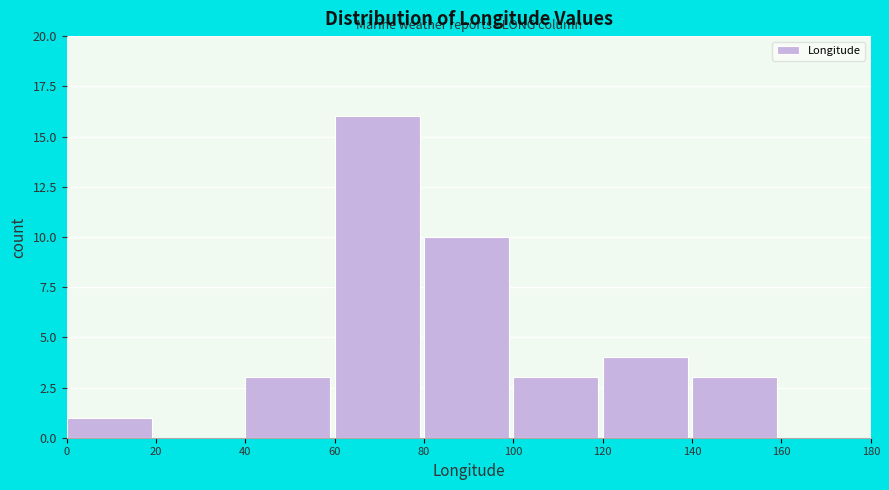

Reading left to right, transcribe this chart: for each bar, give the range it covers on the x-axis and its height. The values are not printed on the chart, so give them approximately, as read against the axis.

0 to 20: 1
20 to 40: 0
40 to 60: 3
60 to 80: 16
80 to 100: 10
100 to 120: 3
120 to 140: 4
140 to 160: 3
160 to 180: 0